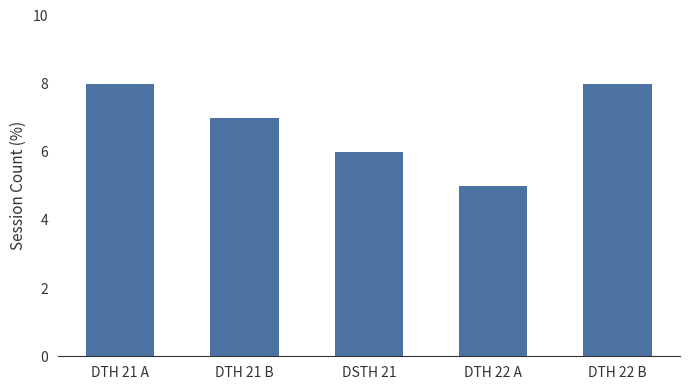

What is the maximum value shown in the chart?

8